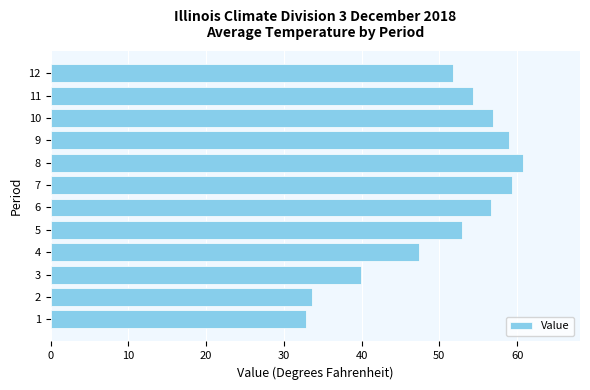

What is the change in value from 5 to 8?

+7.9